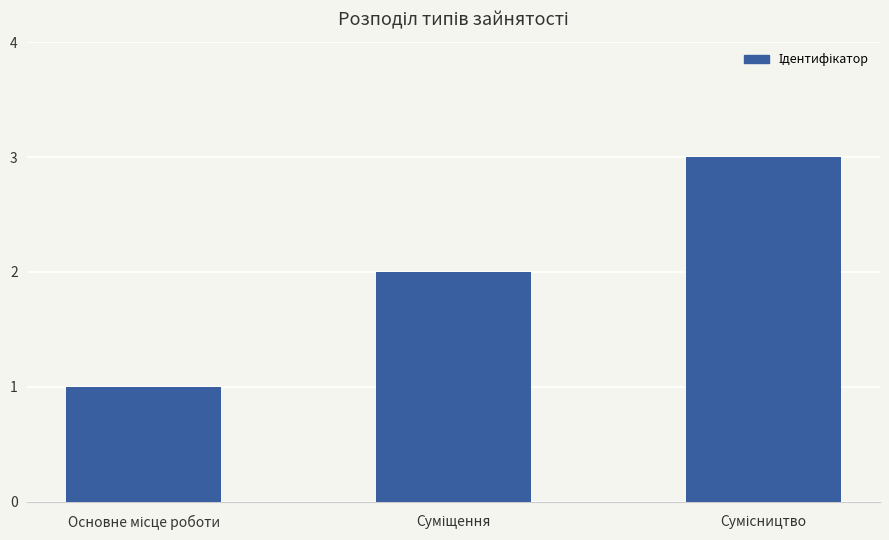

What is the sum of all values?

6